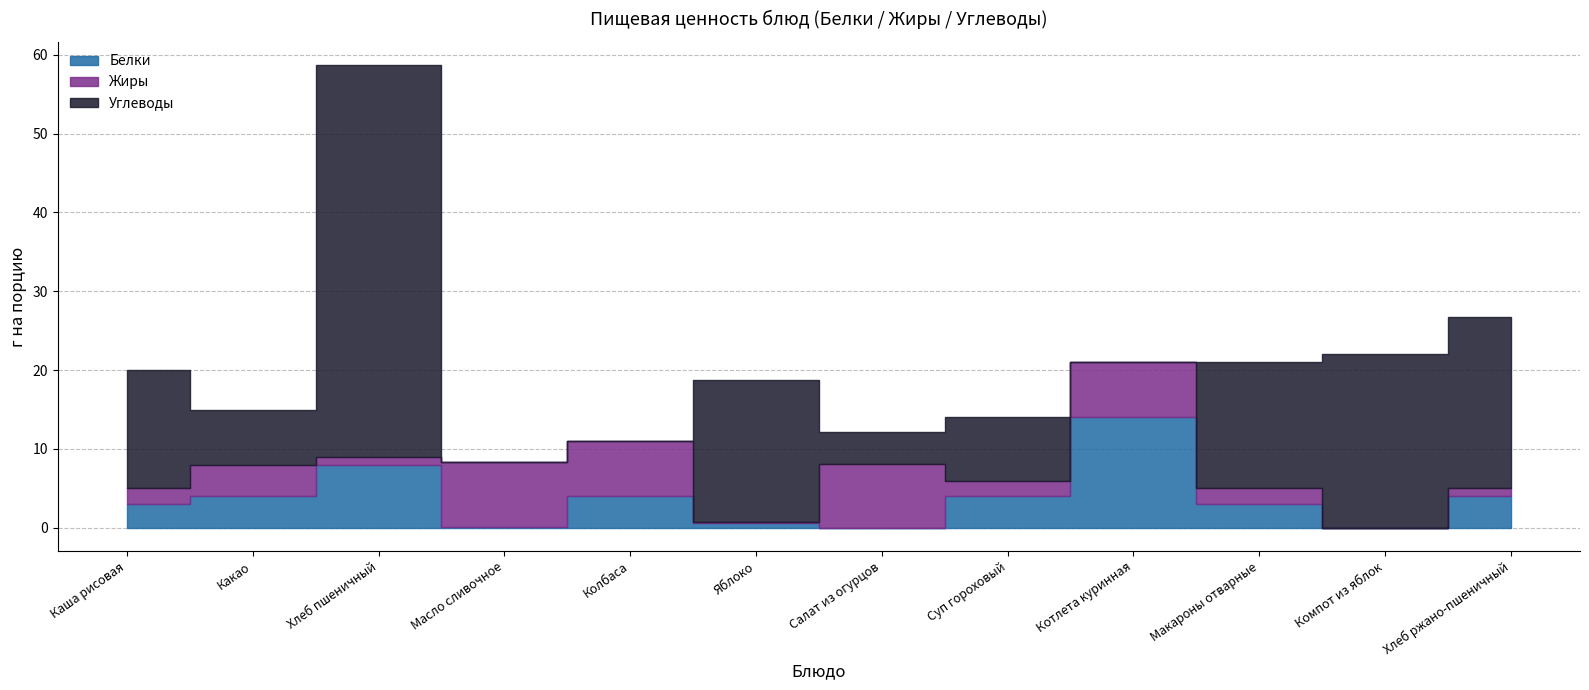

The value of Углеводы at Колбаса is 0.0. True or false?

True